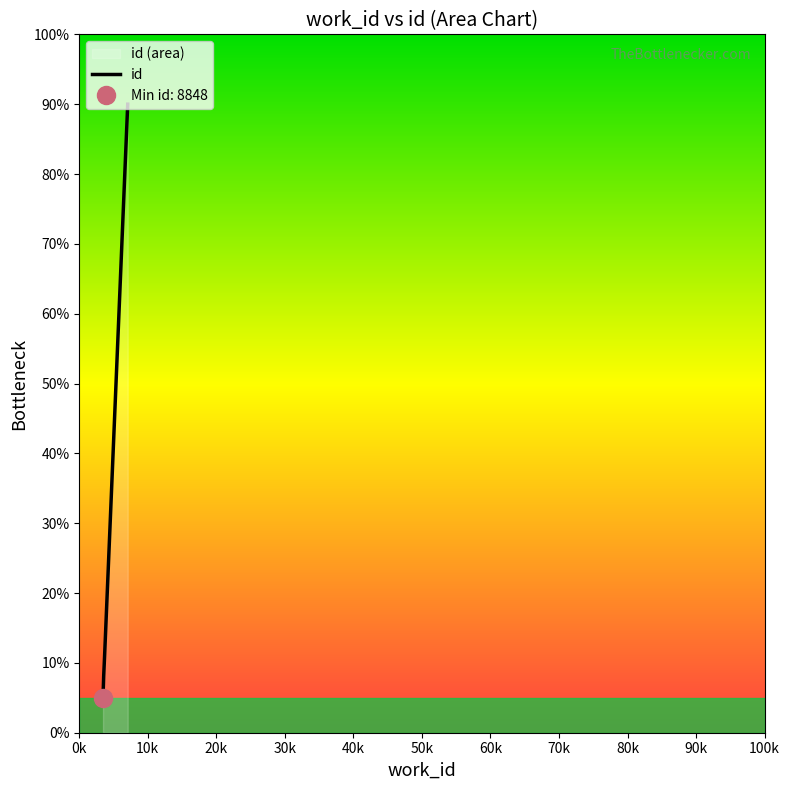

Which has a higher value, 30k or 40k?

40k